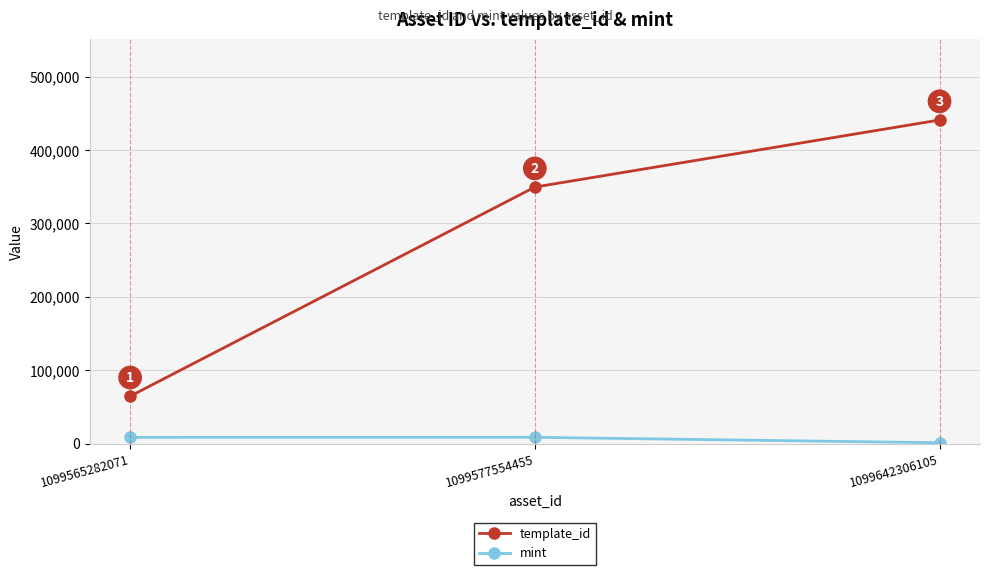

Which series has the largest range (max minus min)?

template_id